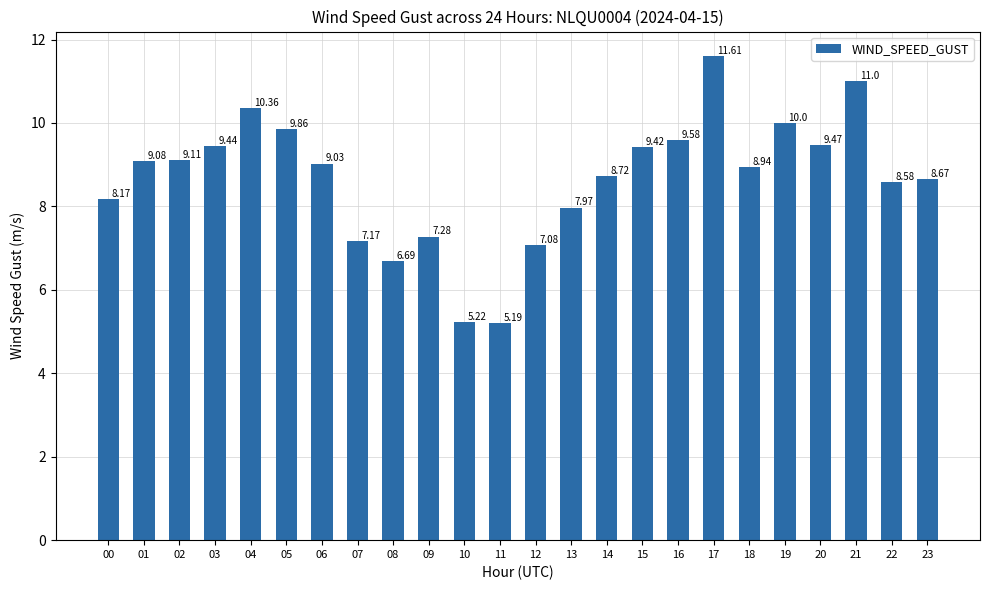

Between 09 and 15, which is larger?

15